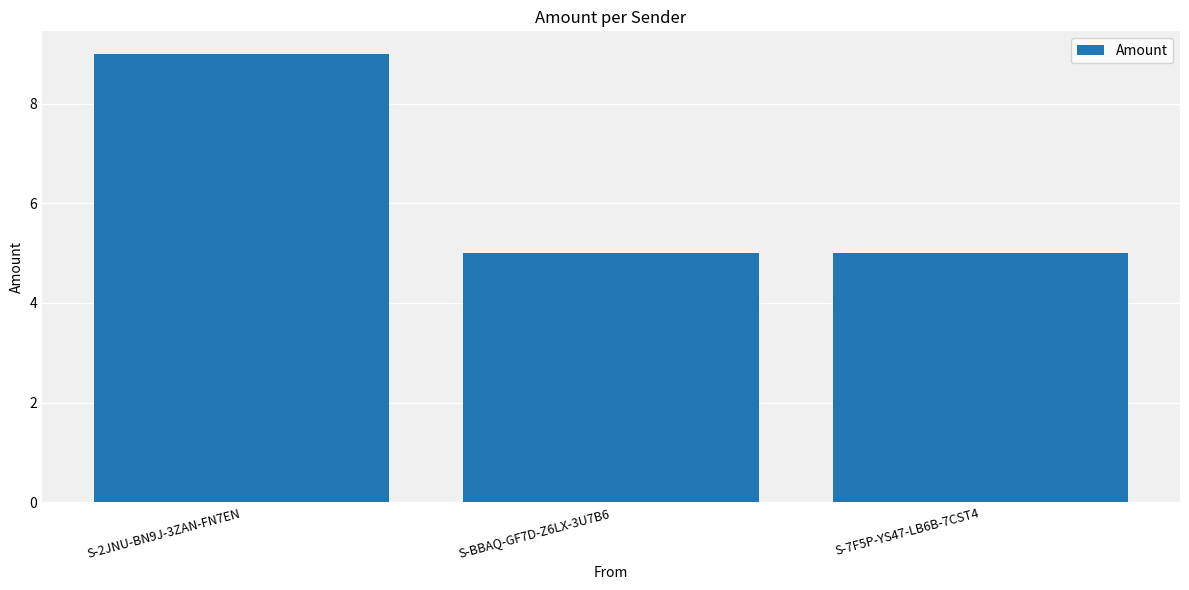

How many values are between 5 and 9?

3